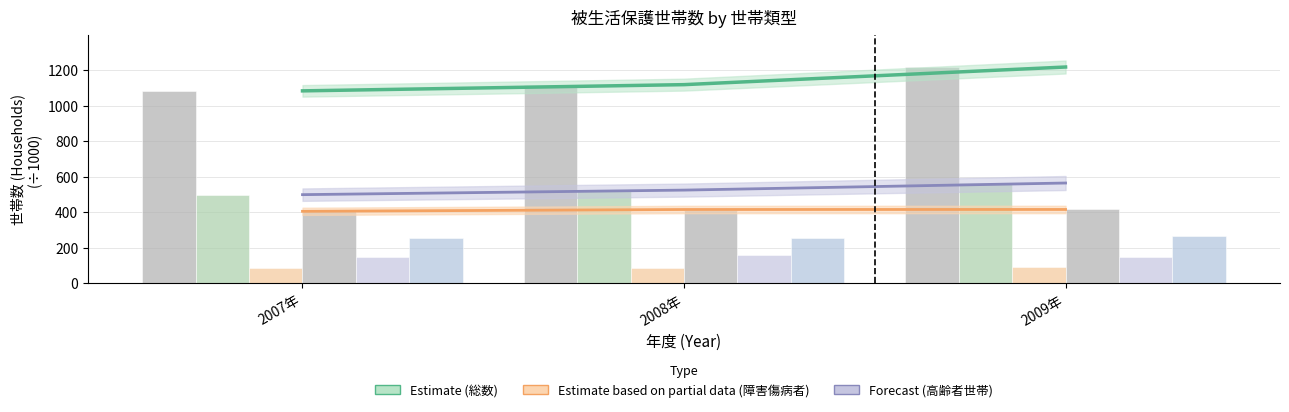

How many bars are there in total?

18